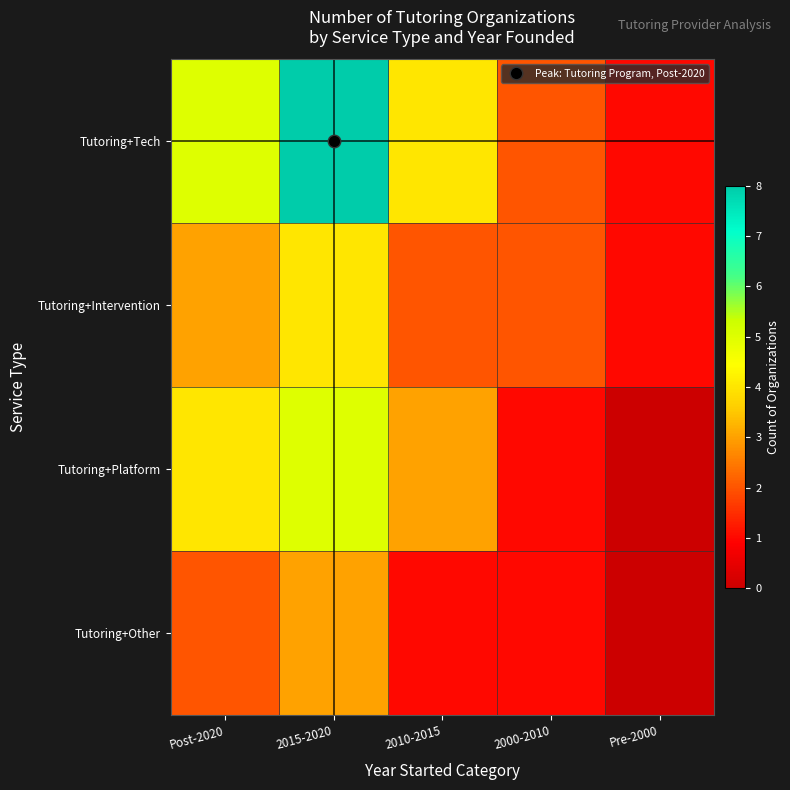

Between 2015-2020 and 2000-2010, which series saw the biggest shift?

Tutoring+Tech